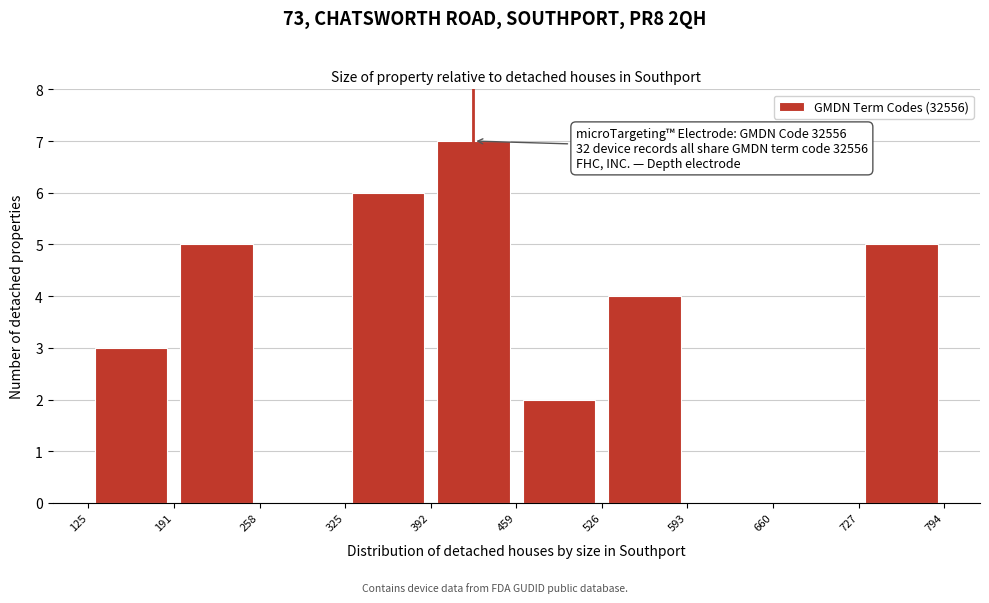

Which range on the x-axis has the tallest bar?

392 to 459